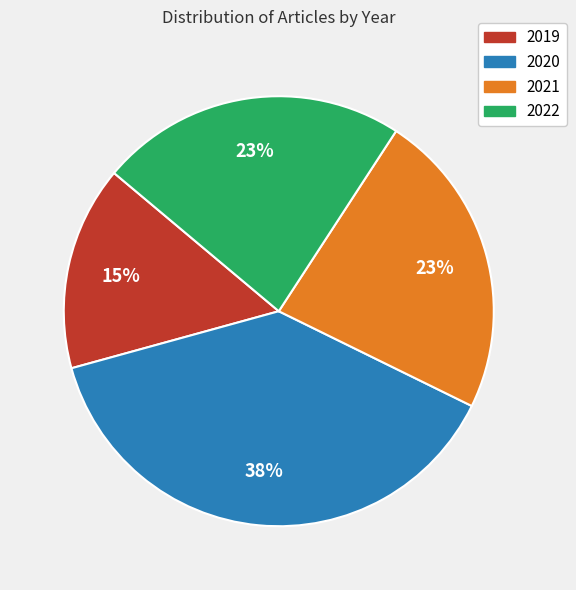

Is it true that 2020 is 53% of the pie?

False